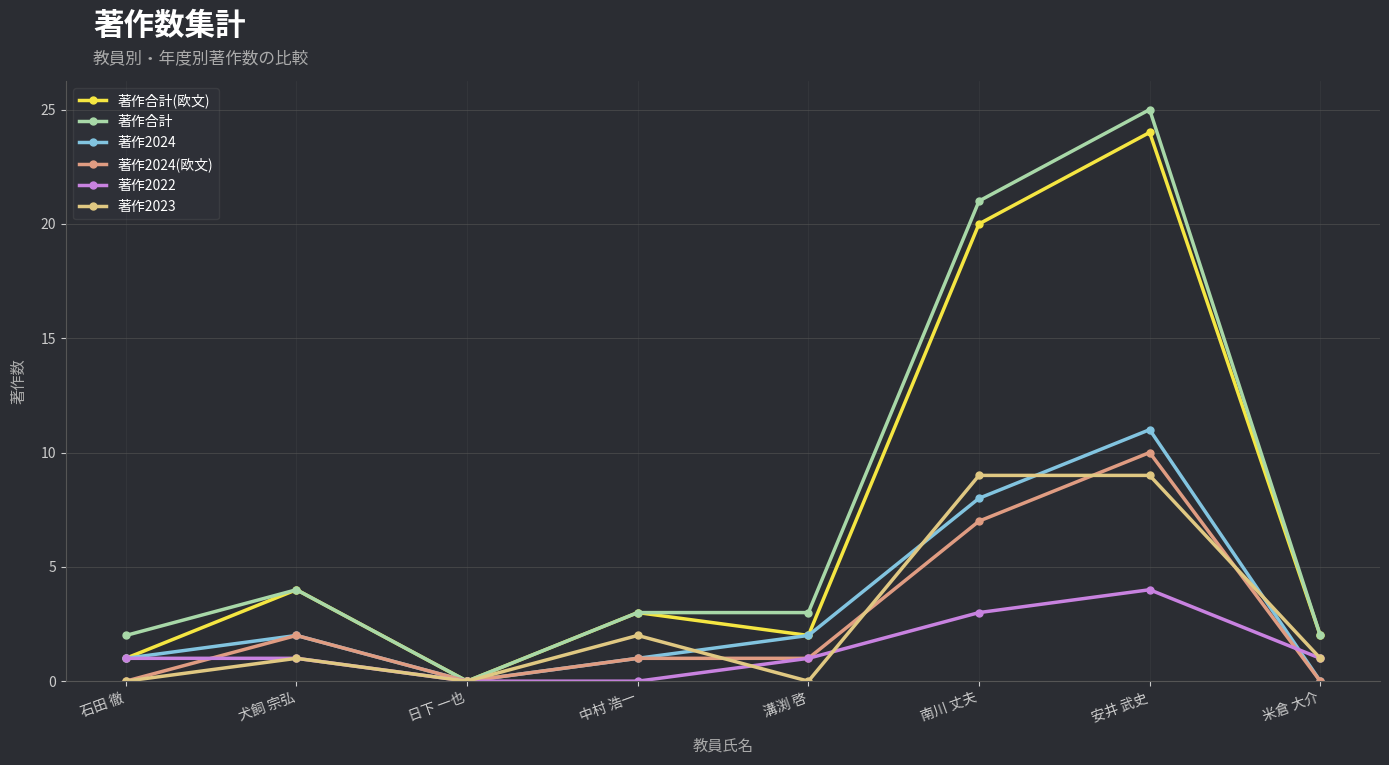

What value does the 著作2023 series have at 南川 丈夫?

9